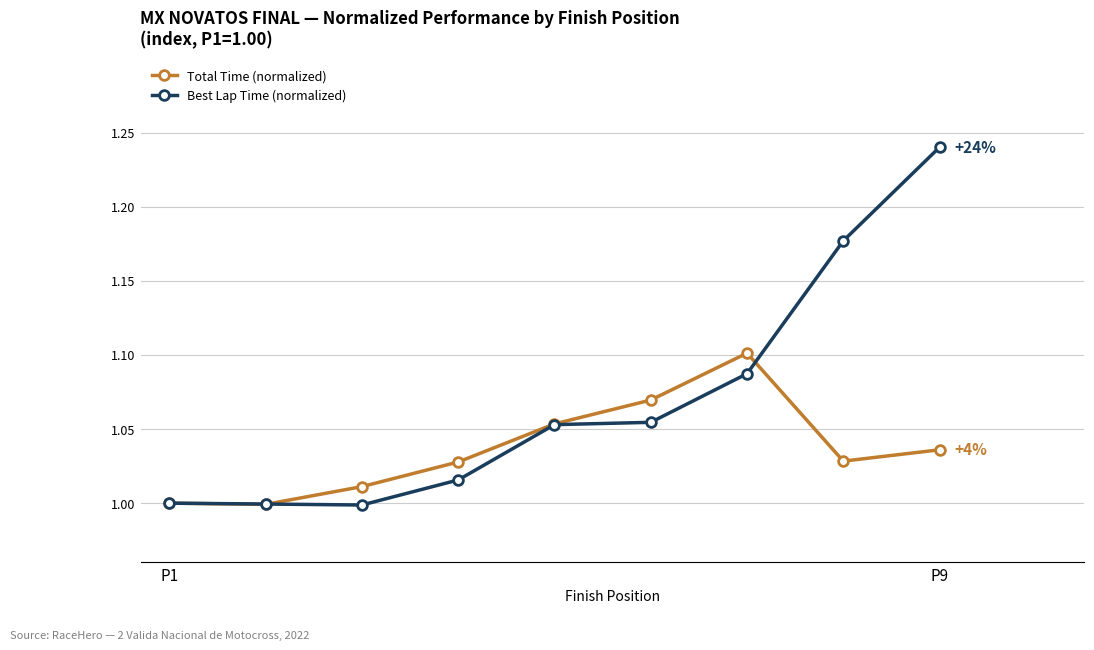

Which series ends up on top after the final intersection of Total Time (normalized) and Best Lap Time (normalized)?

Best Lap Time (normalized)